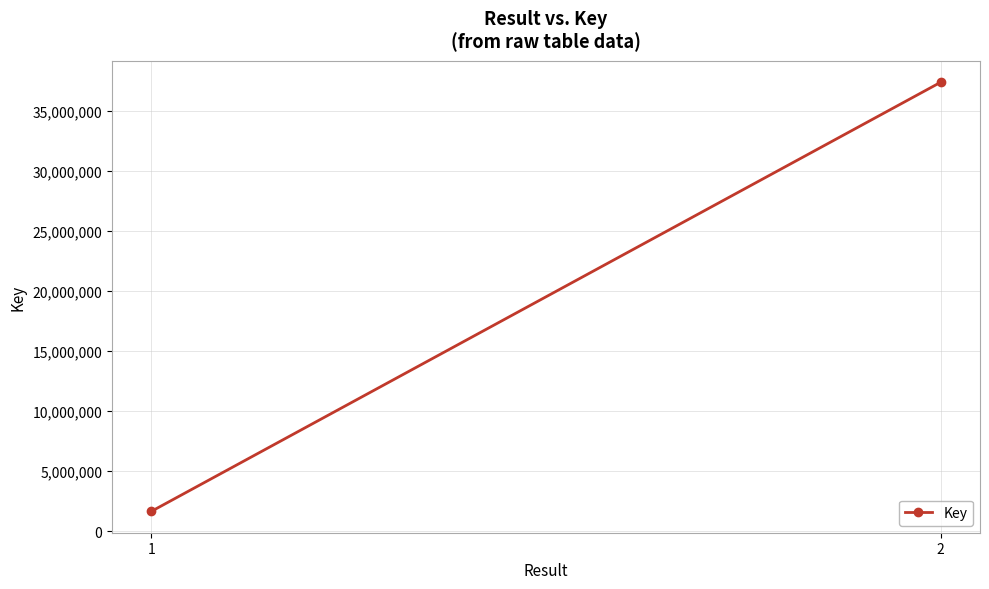

Count the values in the range 1666747 to 37397167.

2